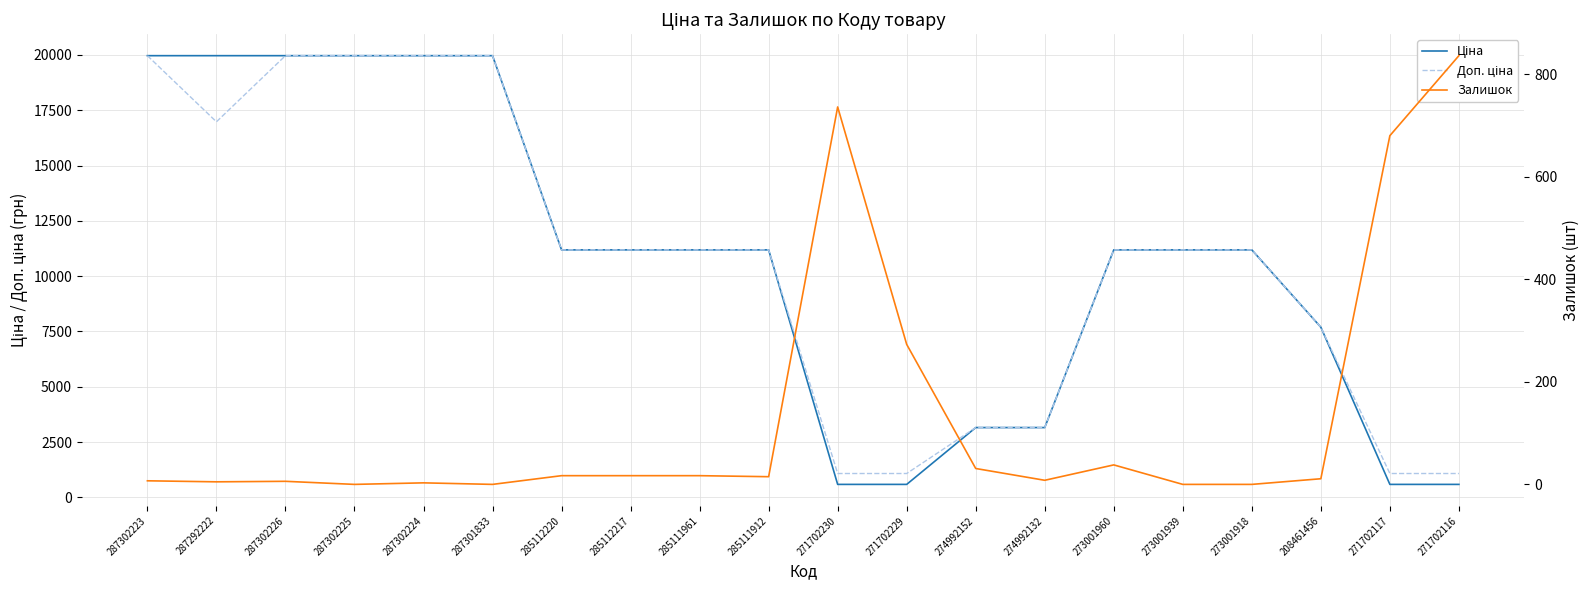

True or false: Доп. ціна and Залишок cross at least once.

False